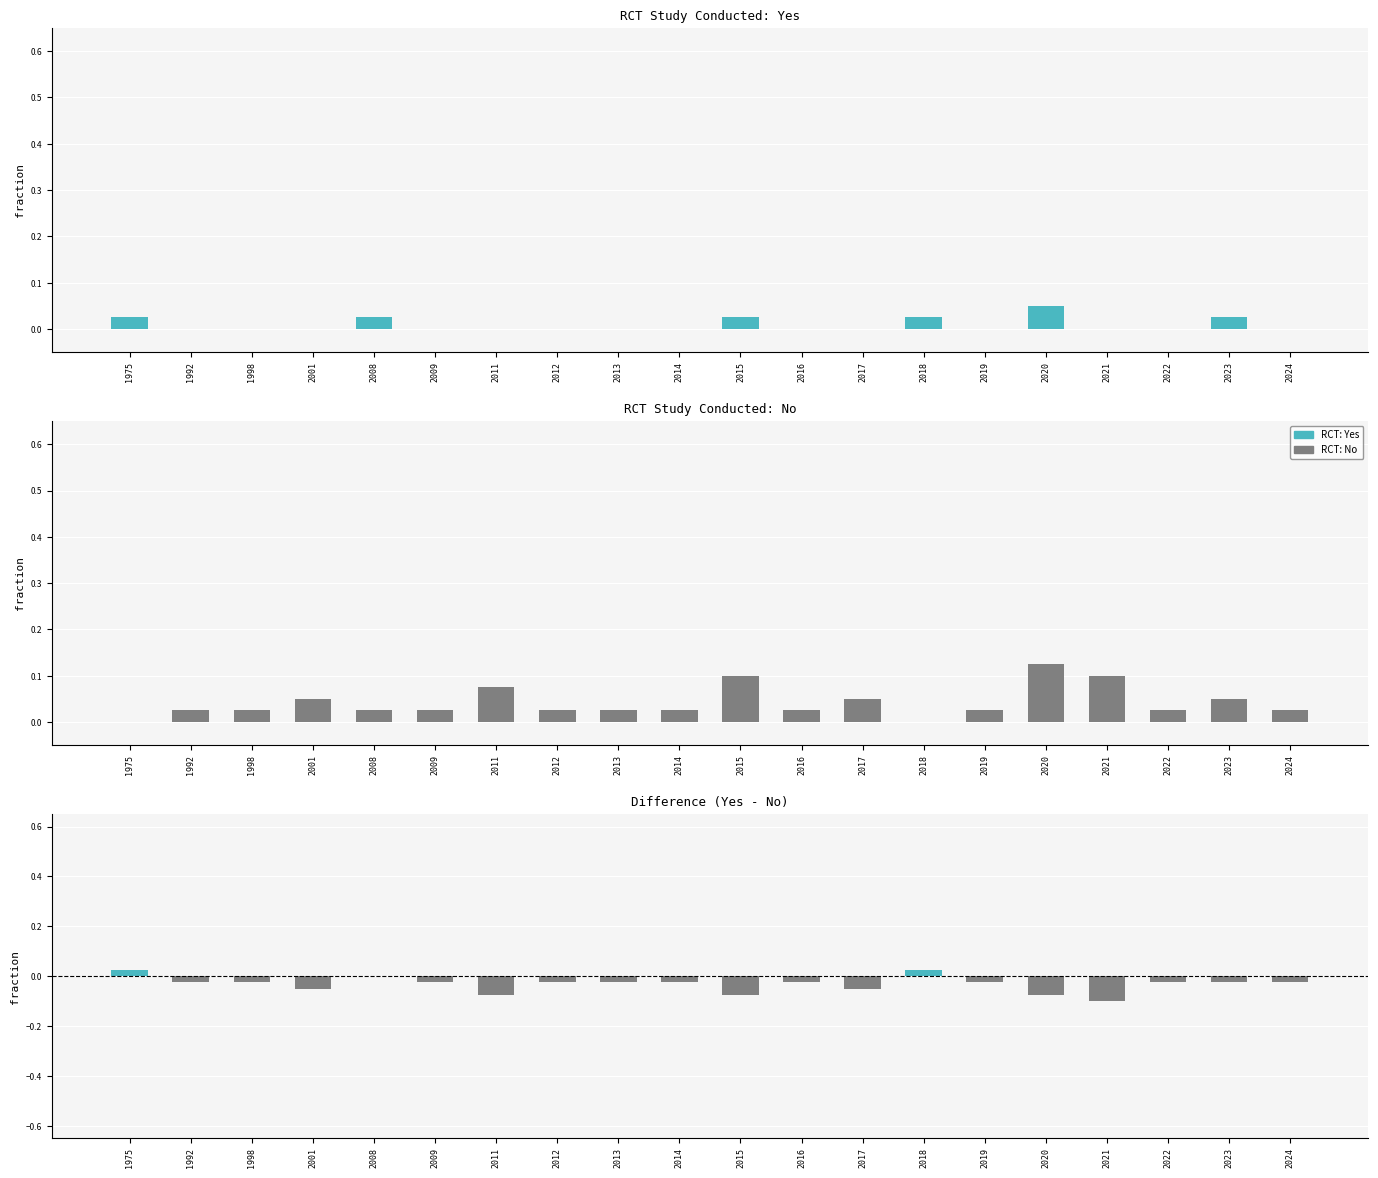

List the series in order of their peak value, lowest first.

Yes minus No, Yes, No